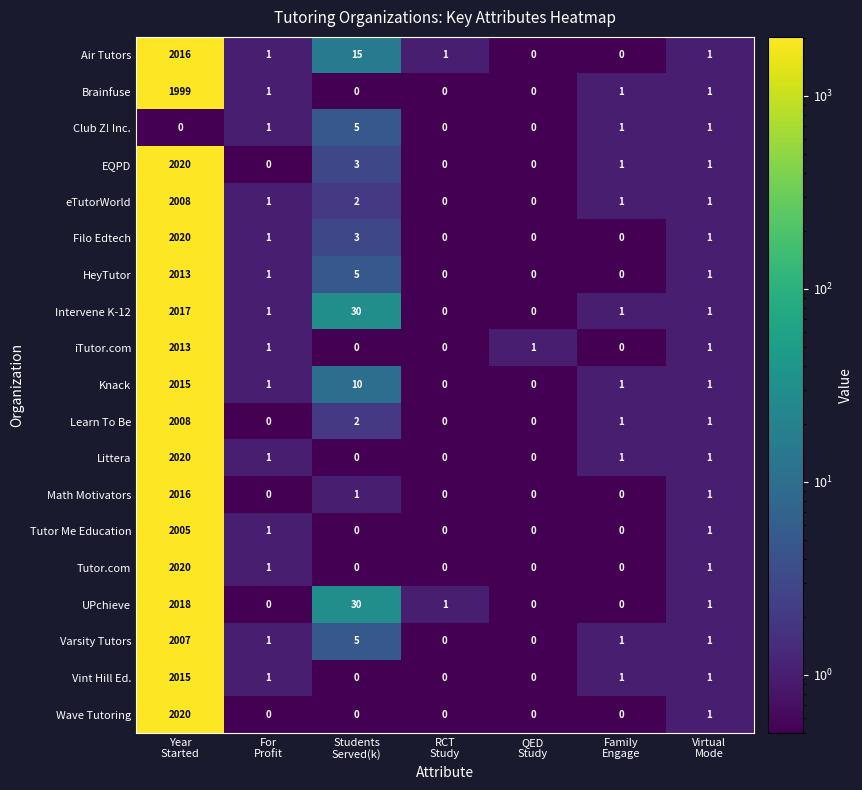

What is the greatest value displayed?

2020